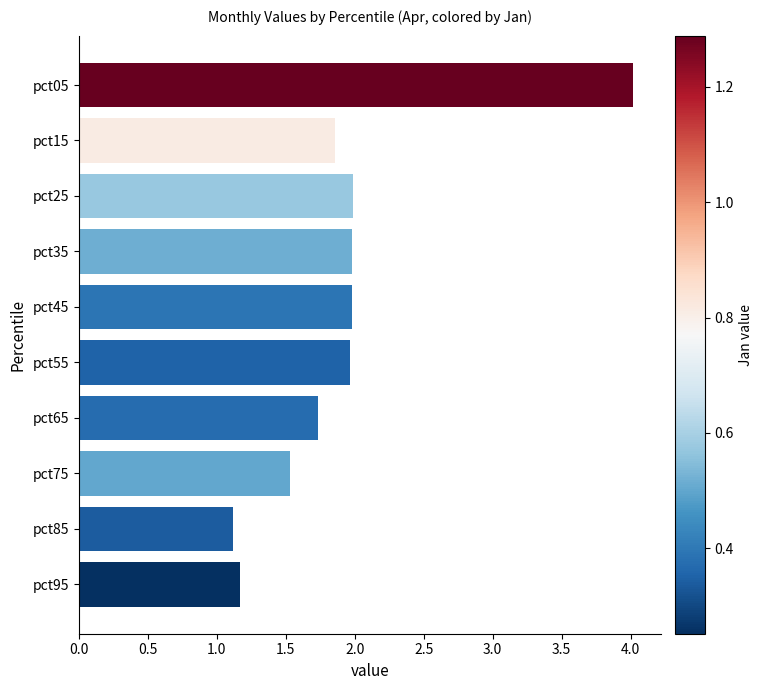

What is the greatest value displayed?

4.0